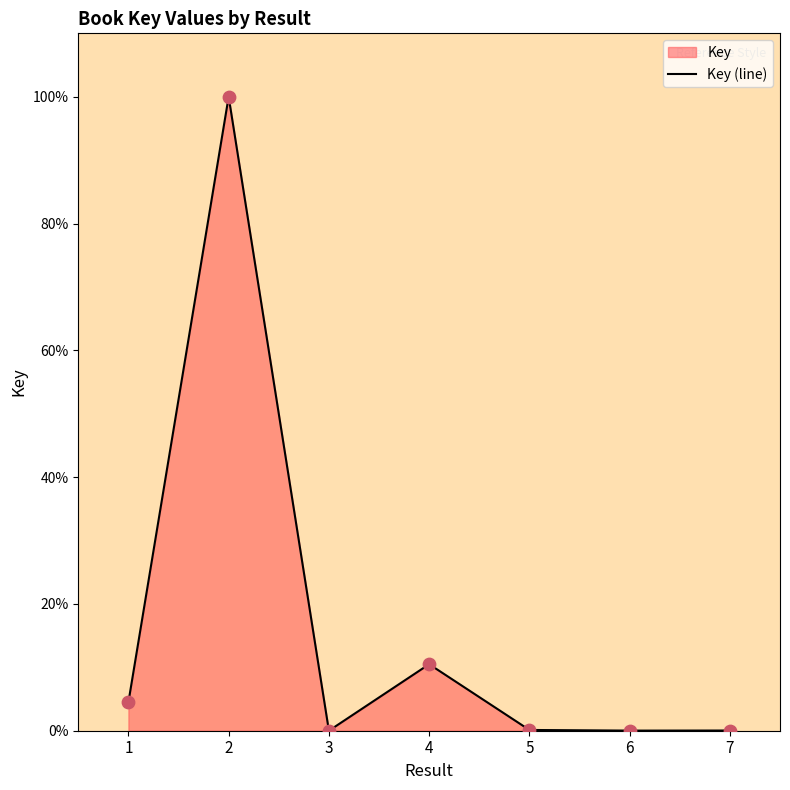

Which has a higher value, 7 or 4?

4